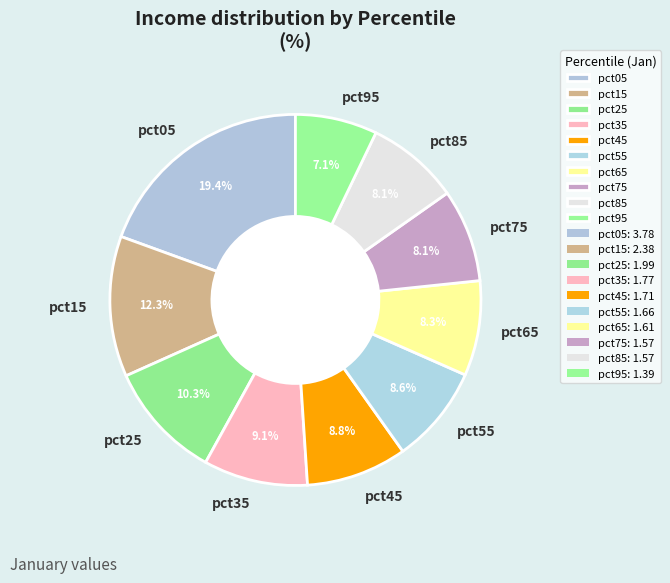

Between pct35 and pct55, which is larger?

pct35